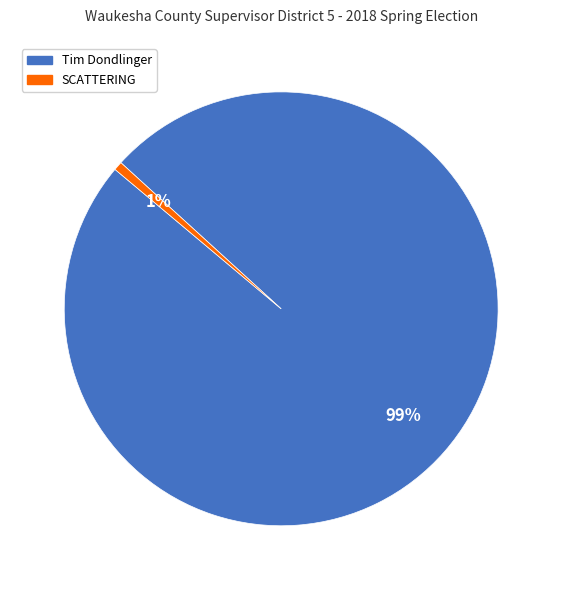

To the nearest percent, what is the average slice percentage?

50%